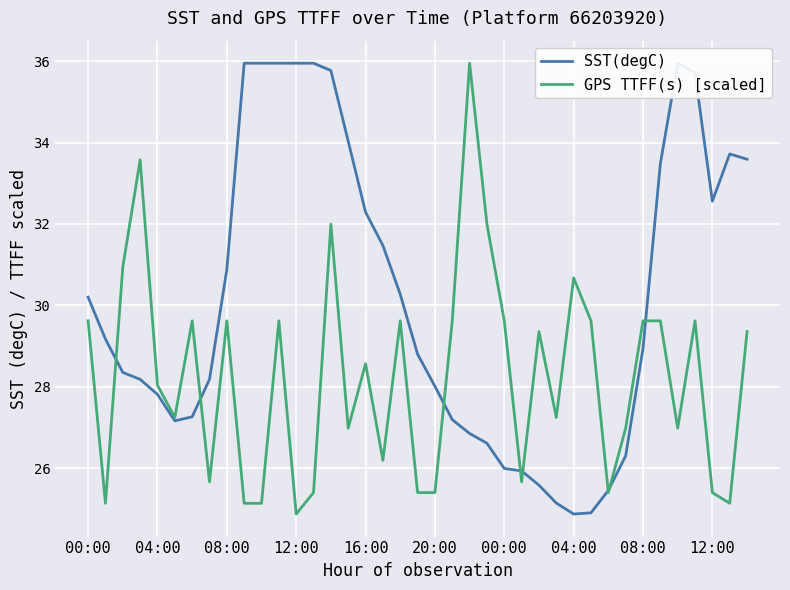

Between 12 and 34, which series saw the biggest shift?

GPS TTFF(s) [scaled]